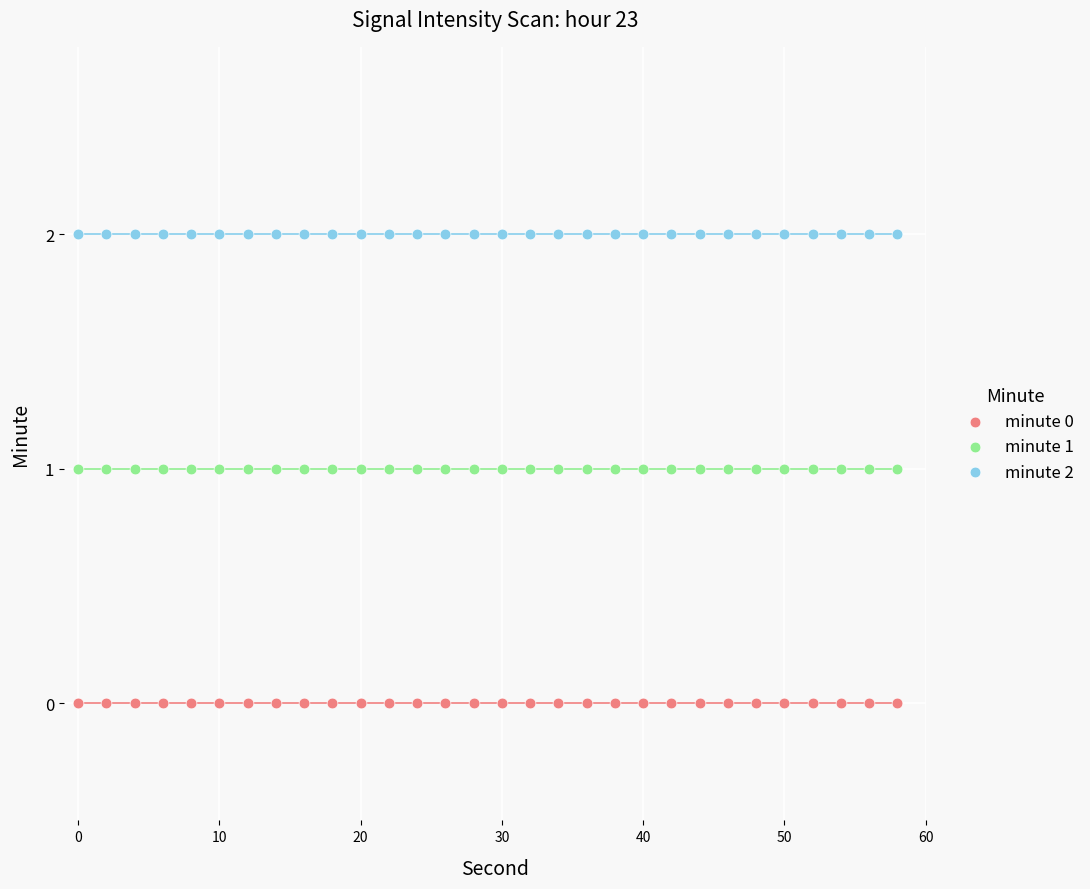

Which series contains the lowest Y value?

minute 0